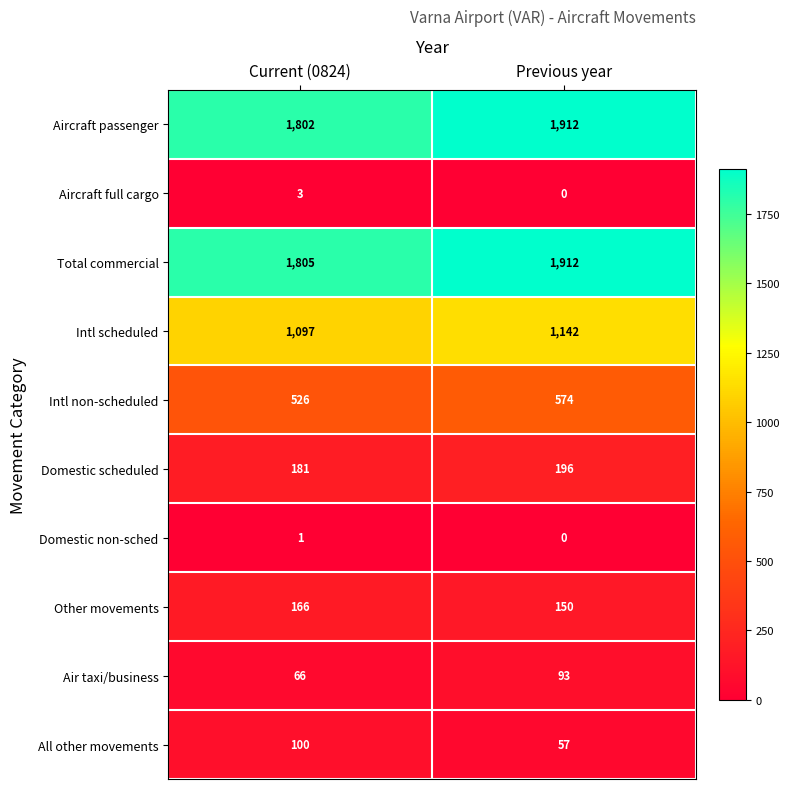

True or false: Domestic non-sched has a value of 2 at Current (0824).

False